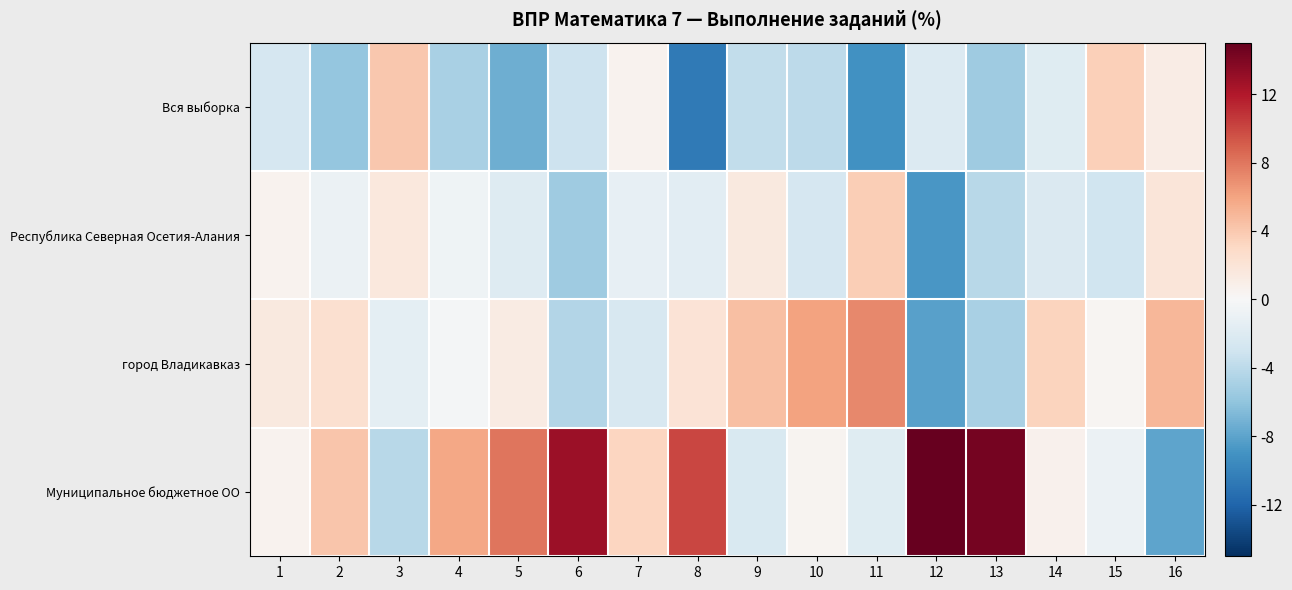

Which label corresponds to the largest value in the chart?

12